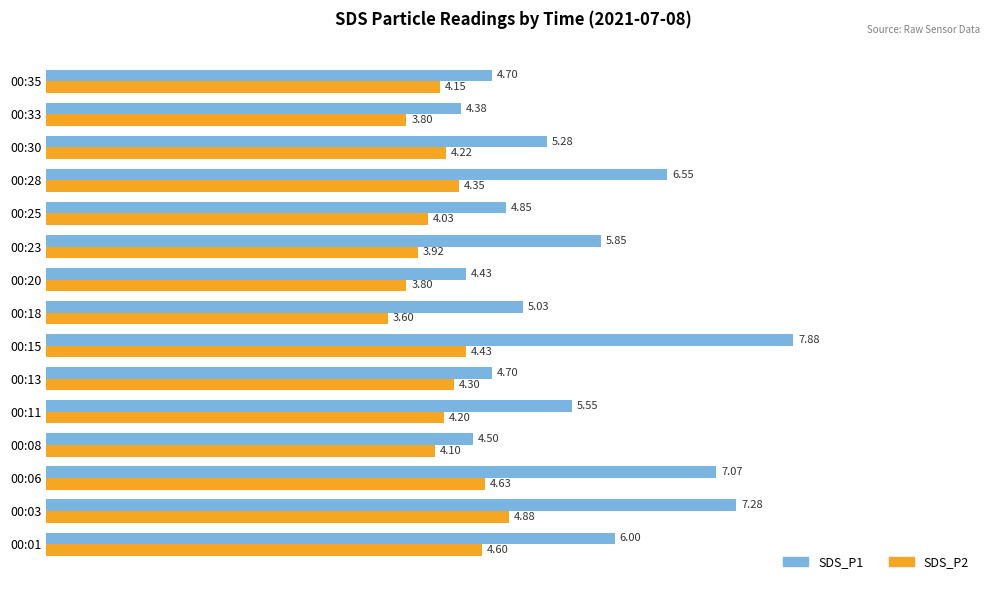

What is the difference between the highest and lowest values at 00:01?

1.4